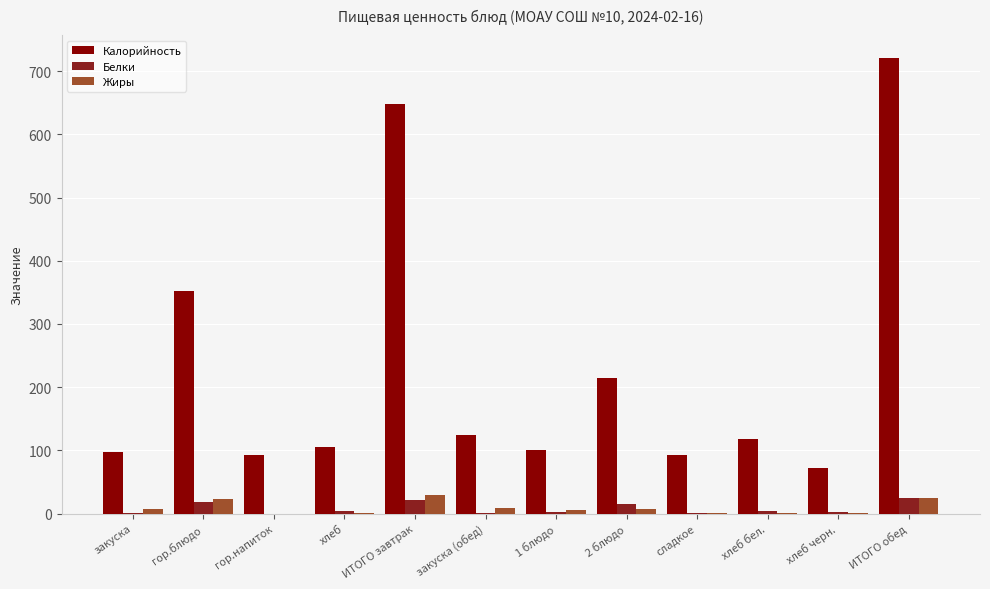

What is the sum of all Белки values?

91.7